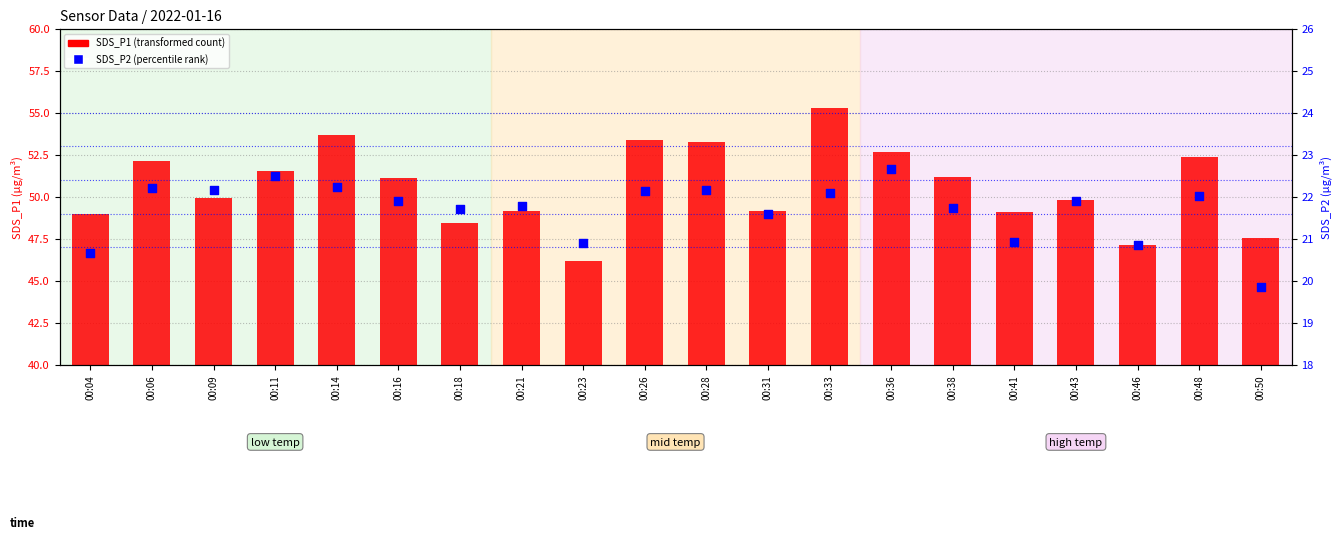

What are all the series names shown in the legend?

SDS_P1, SDS_P2